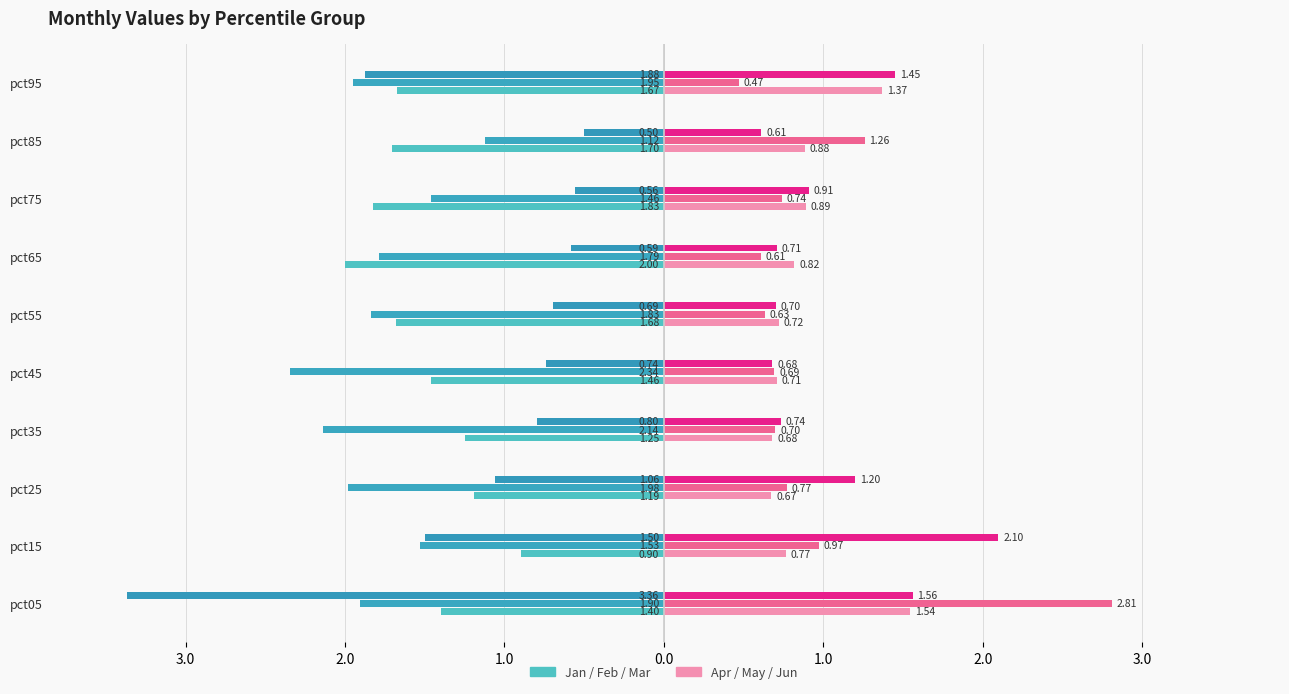

How many categories are shown in the chart?

10